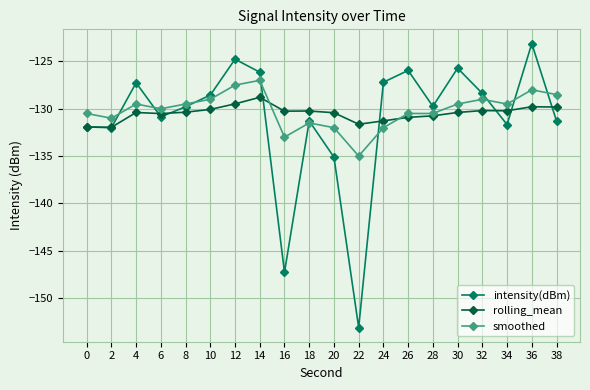

At which category is the sum across all series the highest?

36